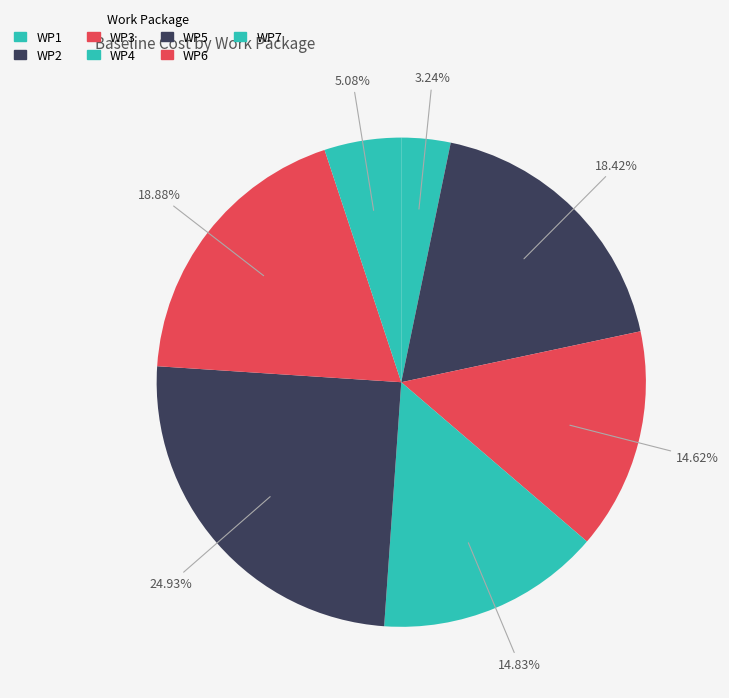

Count the number of slices in the pie.

7